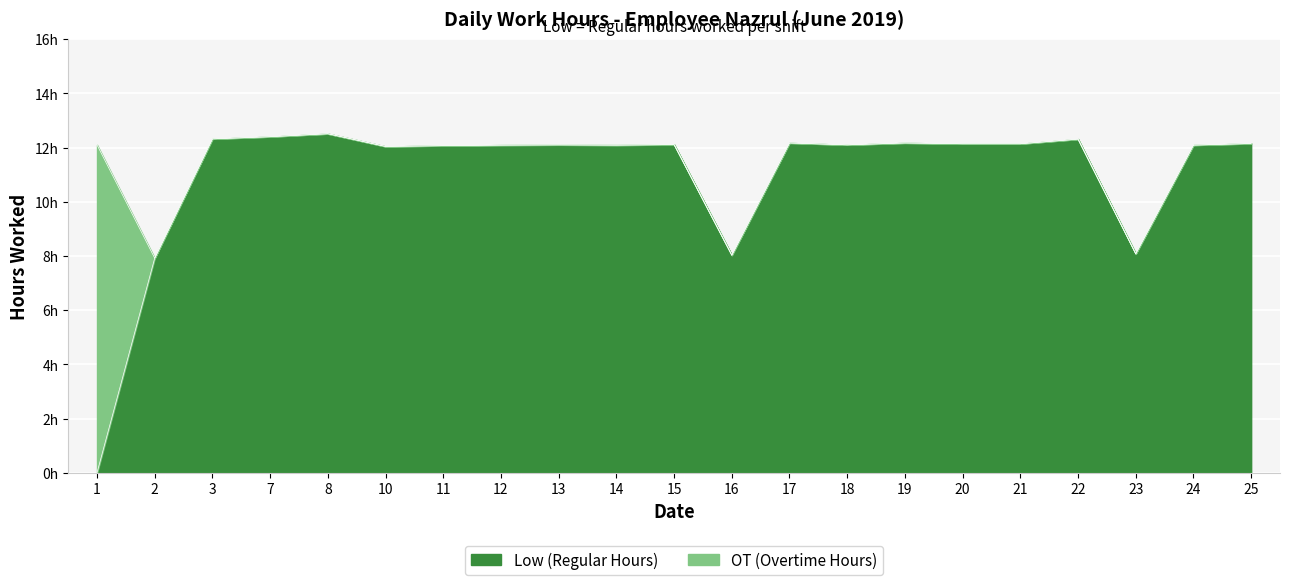

Which series changed the most between 1 and 3?

Low